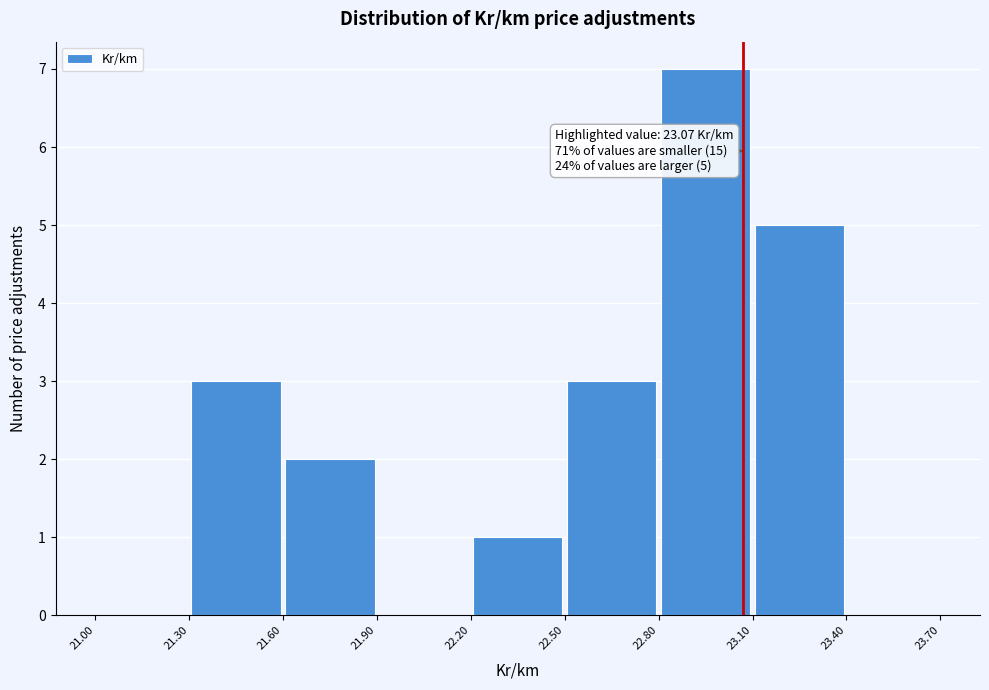

Over which range of the x-axis is the bar tallest?

22.80 to 23.10